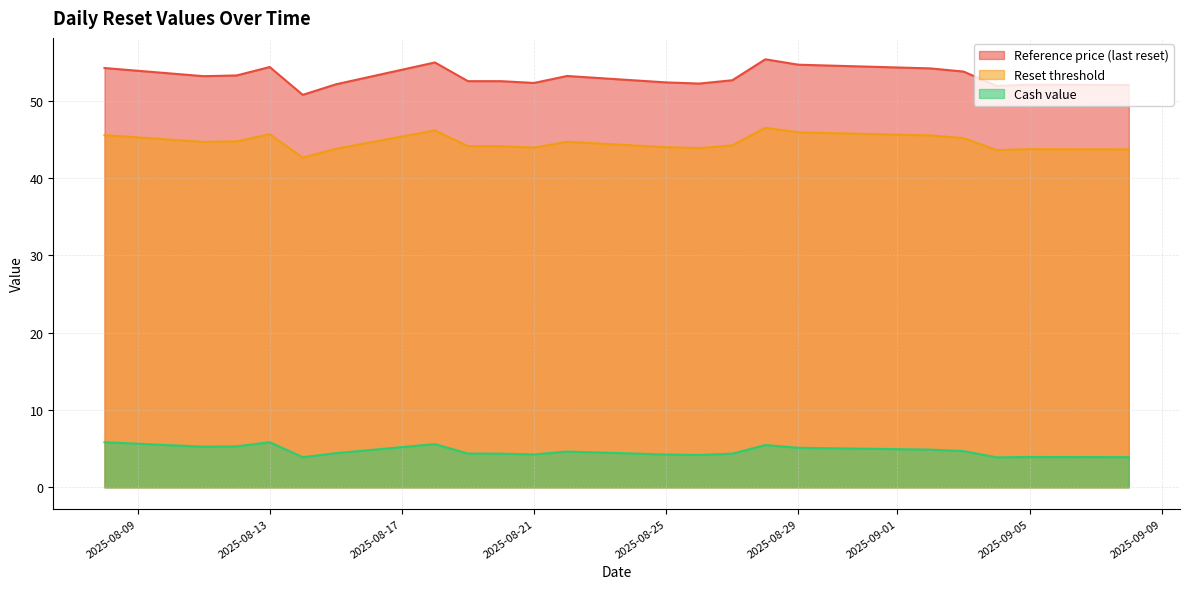

At which label does Cash value first exceed 4?

2025-08-08